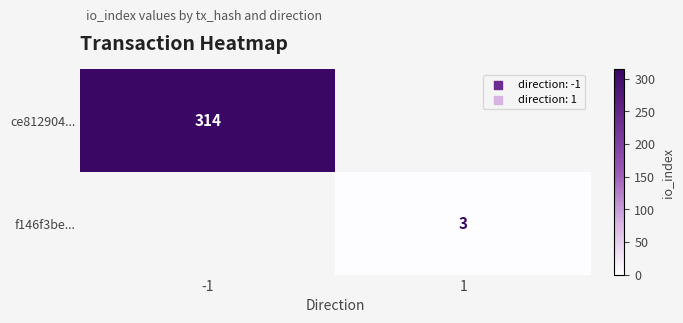

Is the value of ce812904... at -1 greater than the value of f146f3be... at 1?

Yes